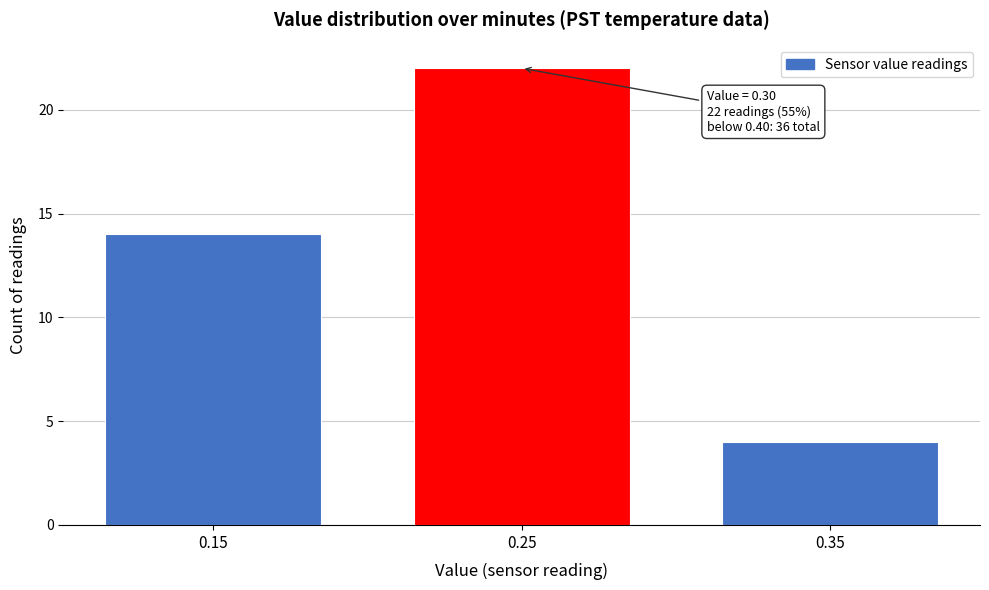

Reading left to right, extract all data points from this chart.

14	22	4